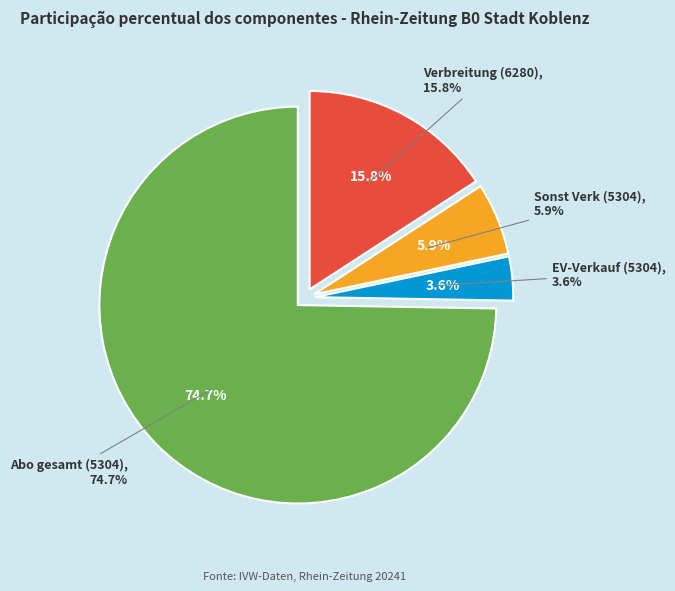

How much of the chart is everything except EV-Verkauf (5304)?

96.4%